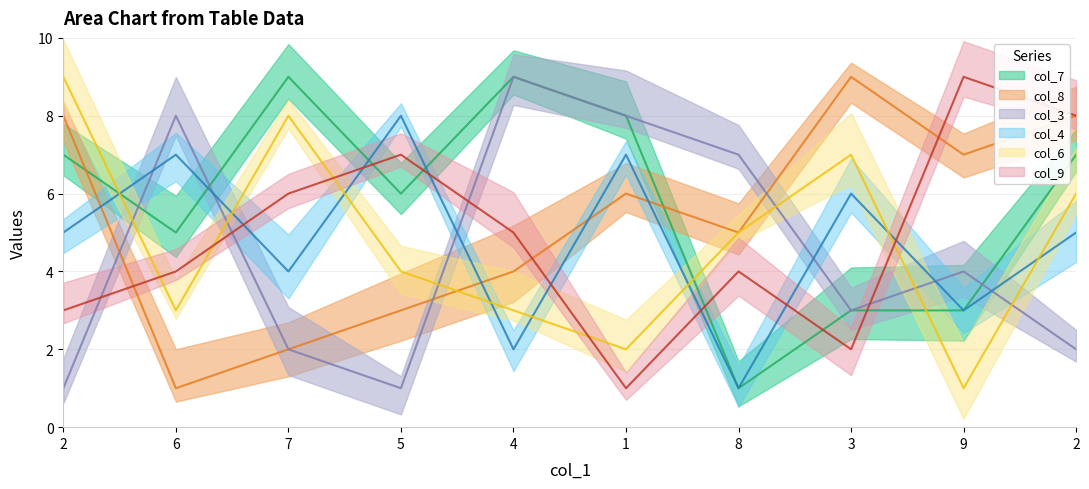

What is the sum of all col_8 values?

53